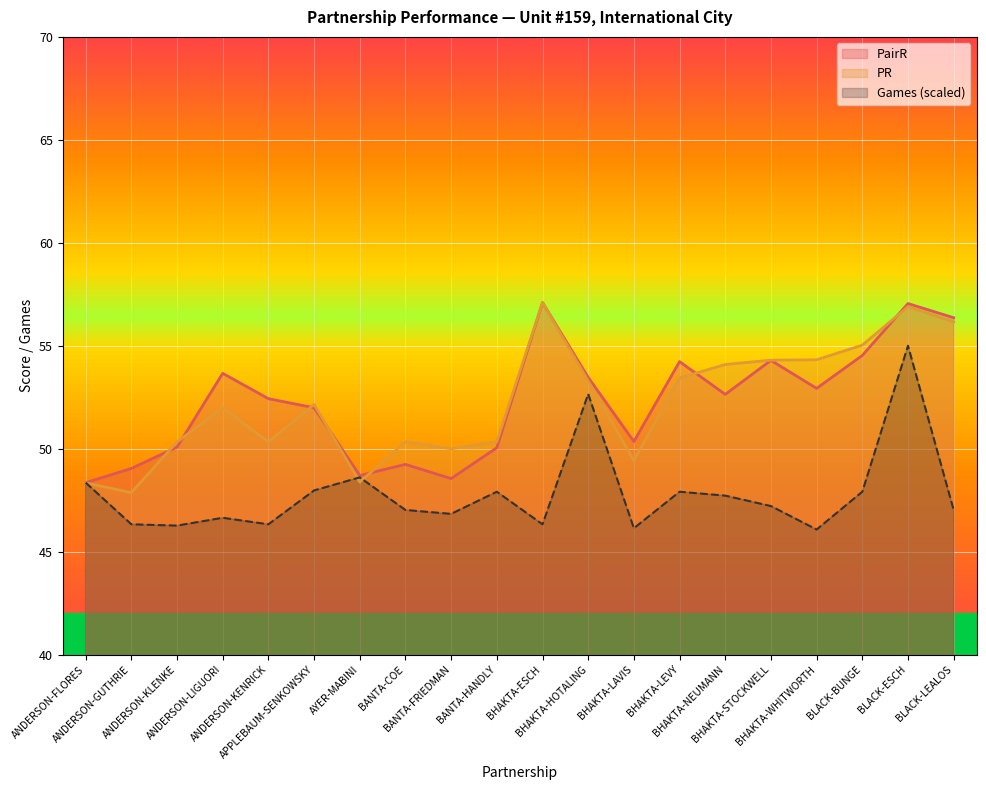

Which series has the widest spread of values?

PR